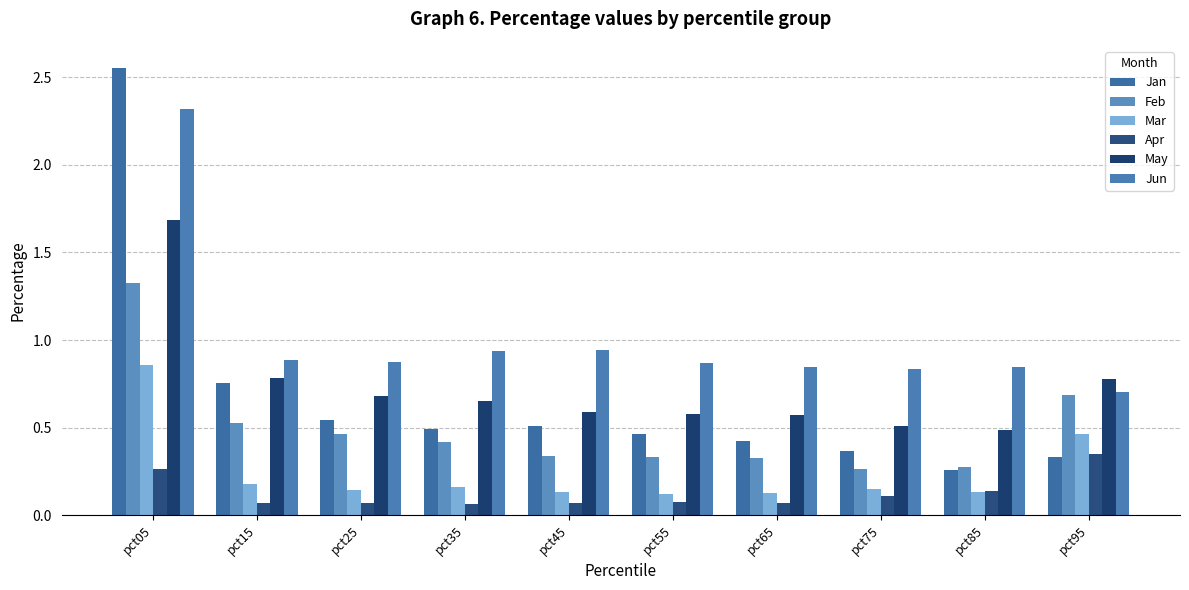

Reading right to left, list all the values displayed in this chart.

Jan: 0.3	0.3	0.4	0.4	0.5	0.5	0.5	0.5	0.8	2.6
Feb: 0.7	0.3	0.3	0.3	0.3	0.3	0.4	0.5	0.5	1.3
Mar: 0.5	0.1	0.1	0.1	0.1	0.1	0.2	0.1	0.2	0.9
Apr: 0.4	0.1	0.1	0.1	0.1	0.1	0.1	0.1	0.1	0.3
May: 0.8	0.5	0.5	0.6	0.6	0.6	0.6	0.7	0.8	1.7
Jun: 0.7	0.8	0.8	0.8	0.9	0.9	0.9	0.9	0.9	2.3